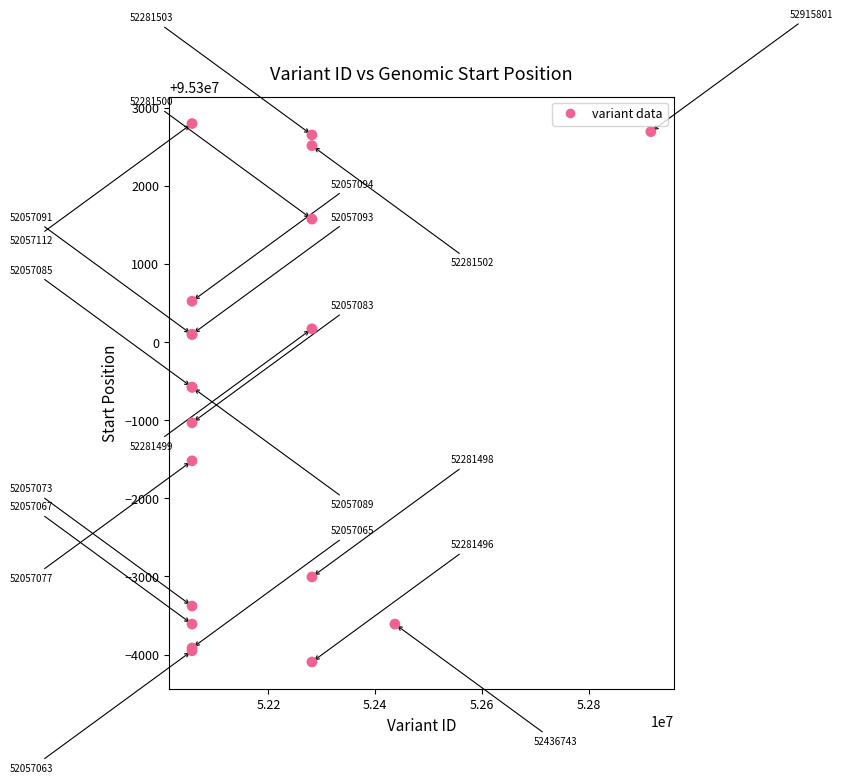

What Y value in the scatter plot is closest to 95299350?

95299421